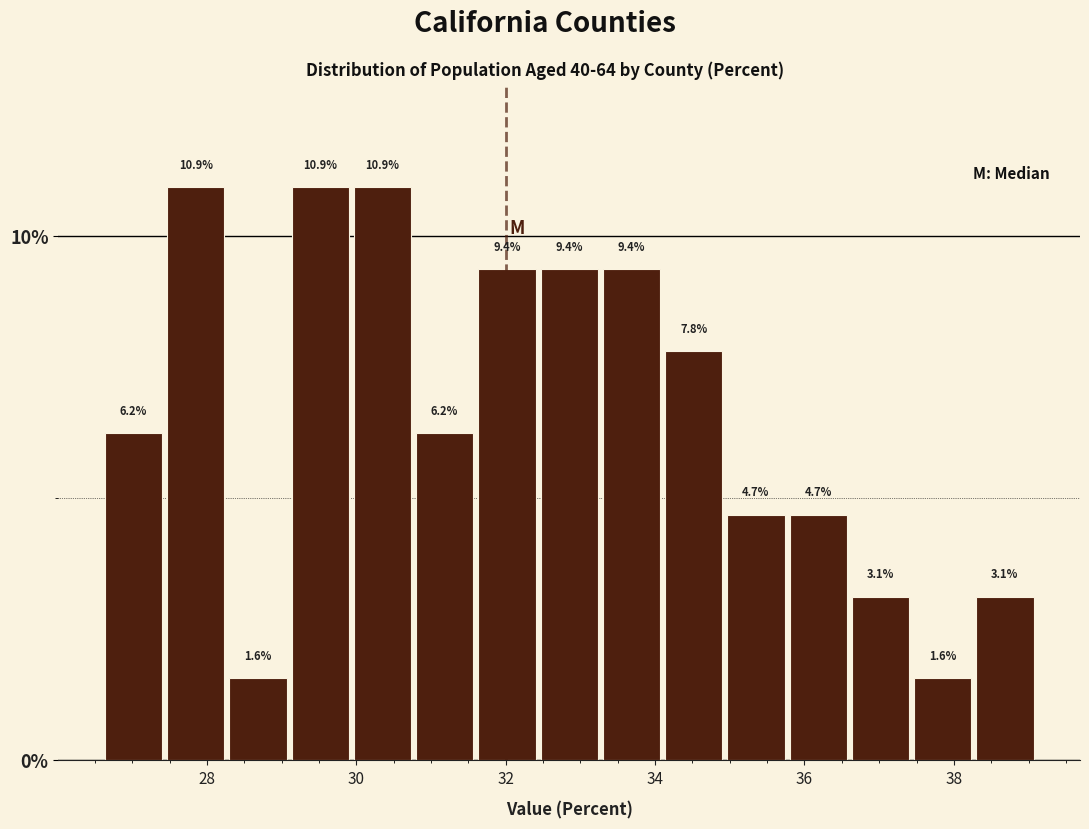

Reading left to right, list every bar in this chart as the range it spans on the x-axis followed by its height. The bar edges are not printed on the chart, so give them approximately, as read against the axis.

26.6 to 27.4: 6.2
27.4 to 28.2: 10.9
28.2 to 29.2: 1.6
29.2 to 30.0: 10.9
30.0 to 30.8: 10.9
30.8 to 31.6: 6.2
31.6 to 32.4: 9.4
32.4 to 33.2: 9.4
33.2 to 34.2: 9.4
34.2 to 35.0: 7.8
35.0 to 35.8: 4.7
35.8 to 36.6: 4.7
36.6 to 37.4: 3.1
37.4 to 38.2: 1.6
38.2 to 39.2: 3.1